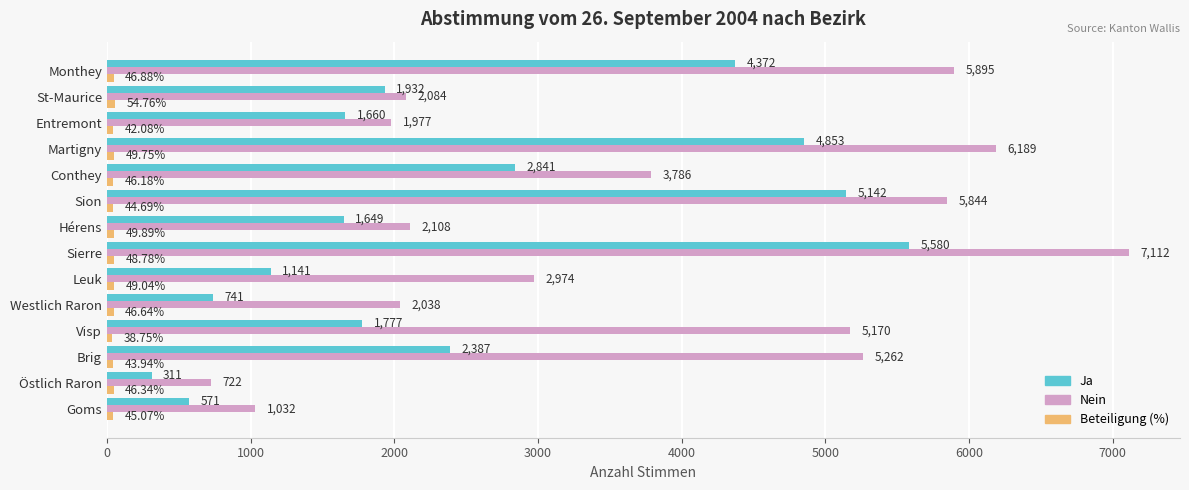

Which series has the largest total across all categories?

Nein